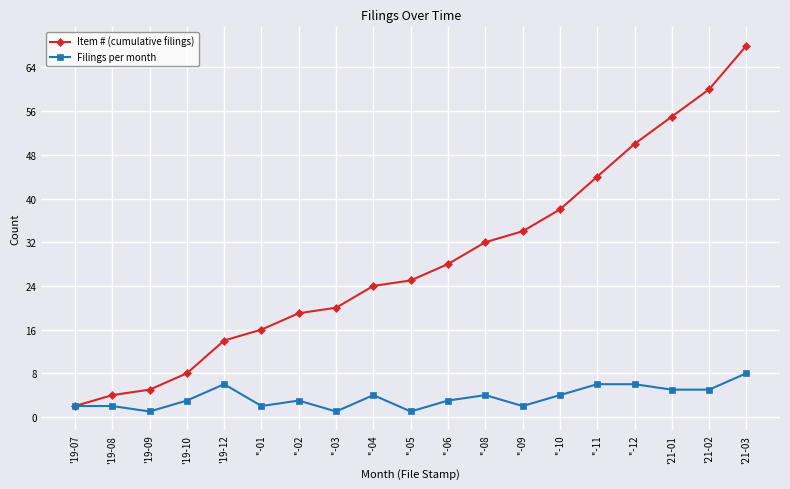

The Item # (cumulative filings) series shows 50 at ''-12. True or false?

True